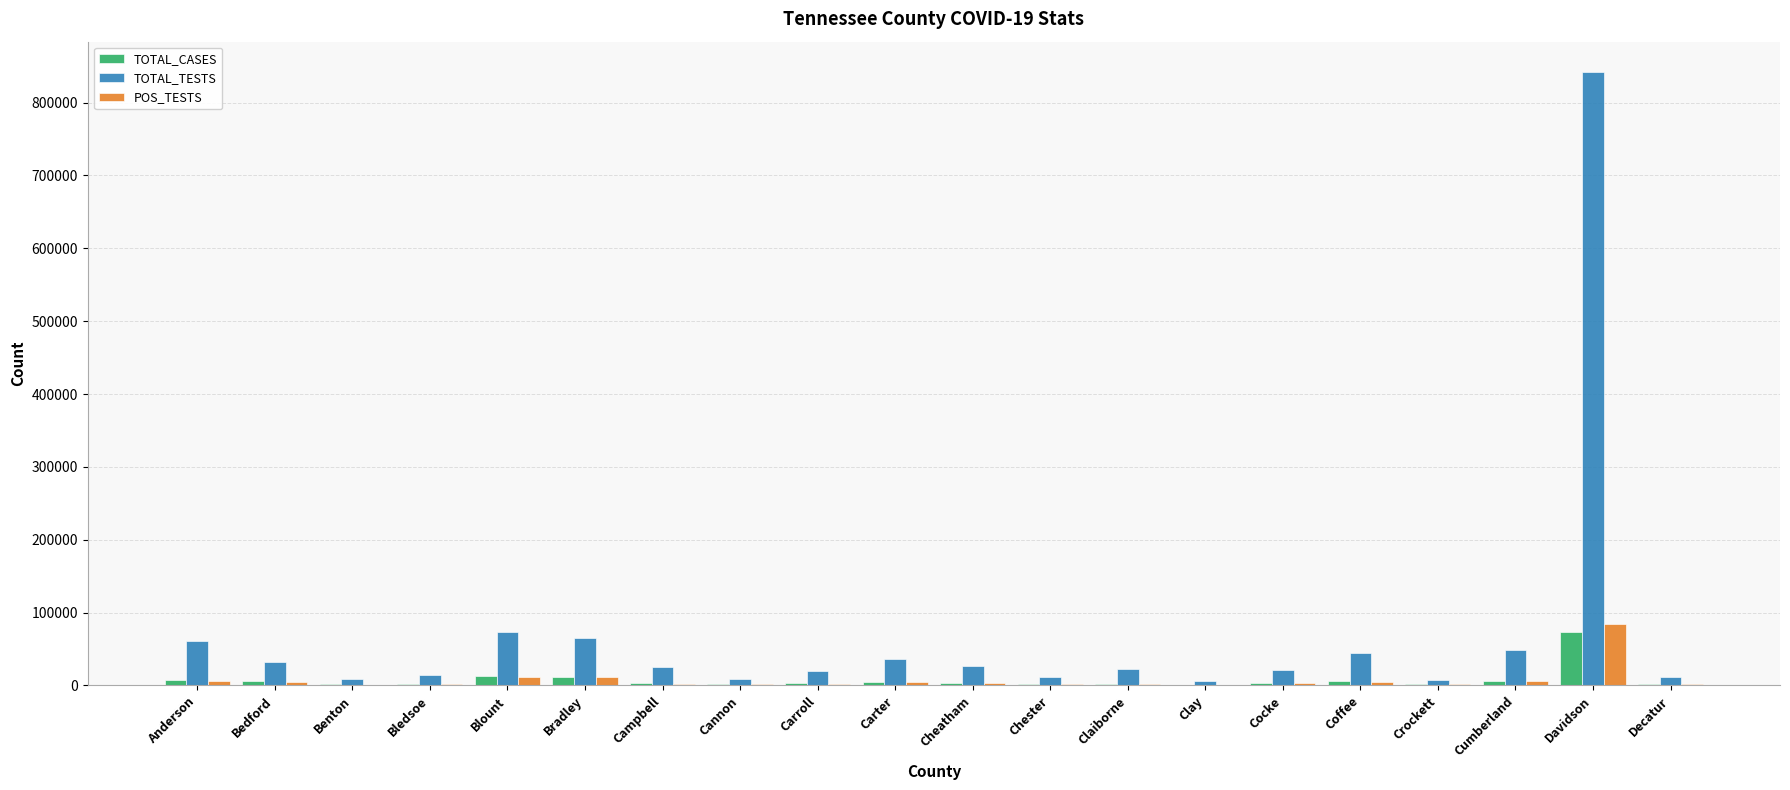

How many data points does each series have?

20